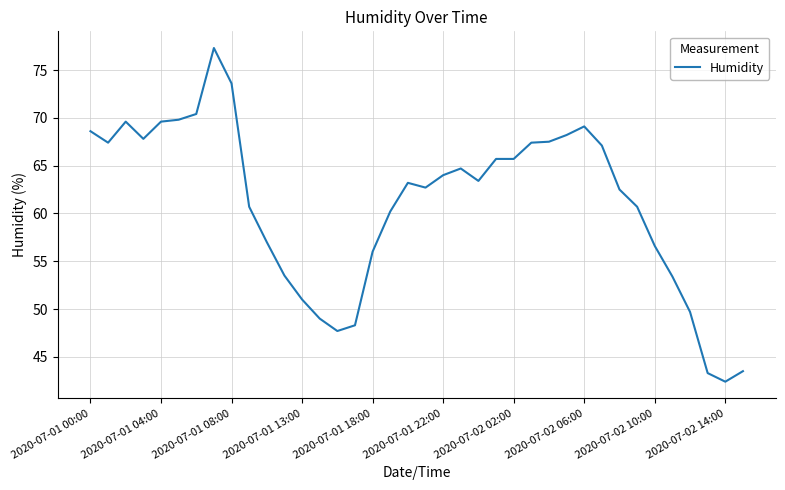

What is the minimum value shown in the chart?

42.4